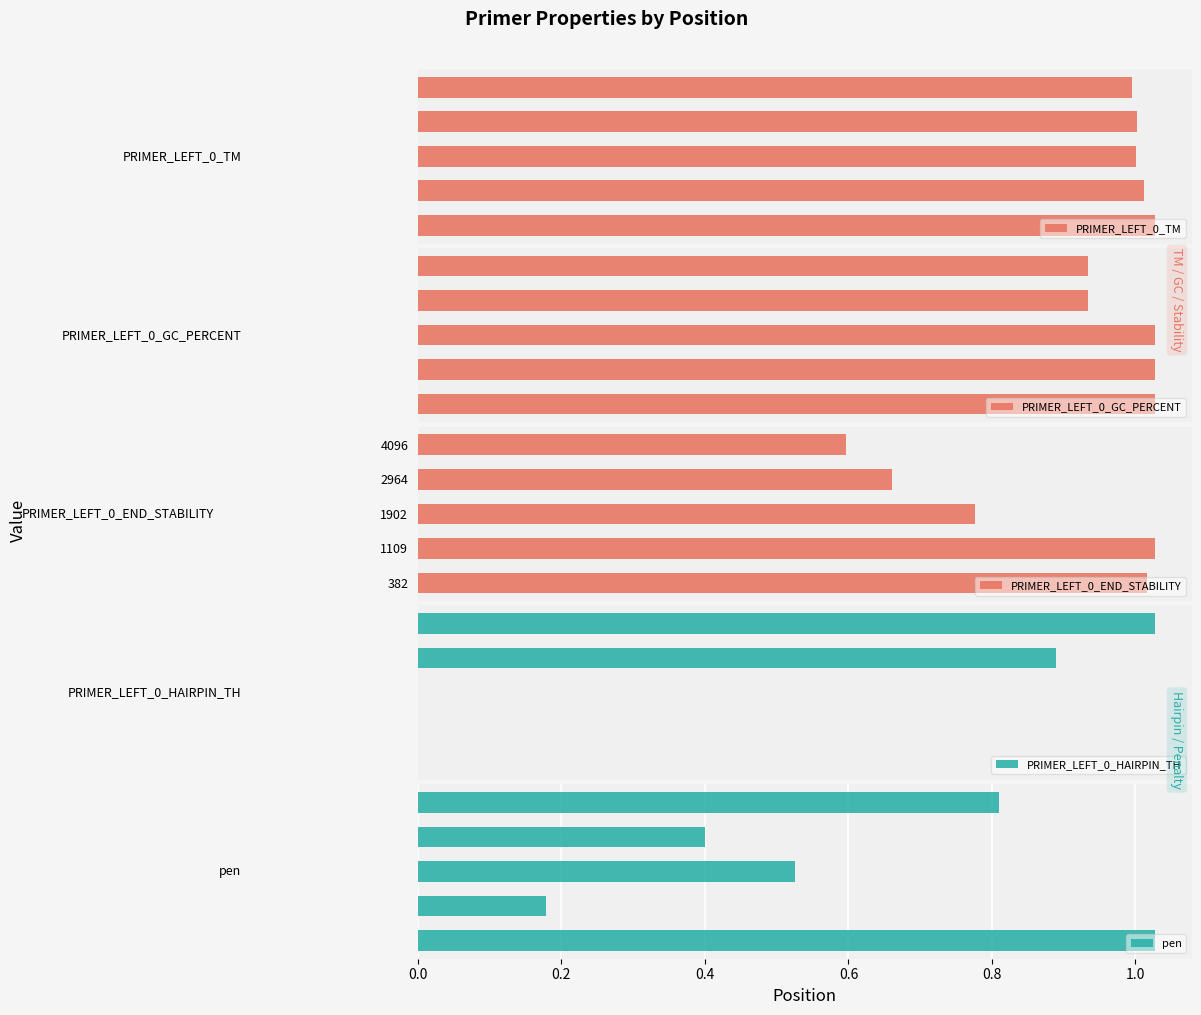

Which series changed the most between 0.0 and 0.6?

PRIMER_LEFT_0_HAIRPIN_TH